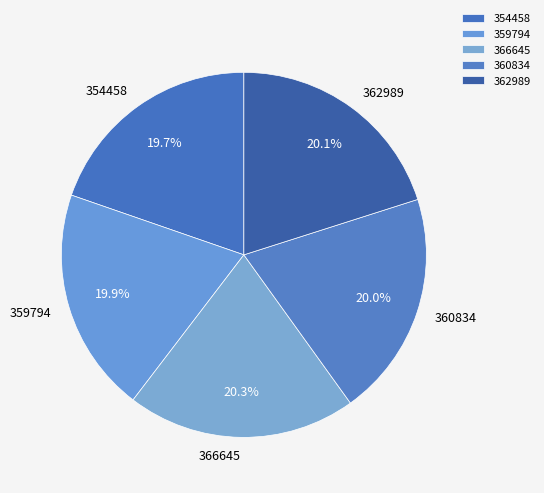

True or false: 360834 accounts for 32% of the total.

False